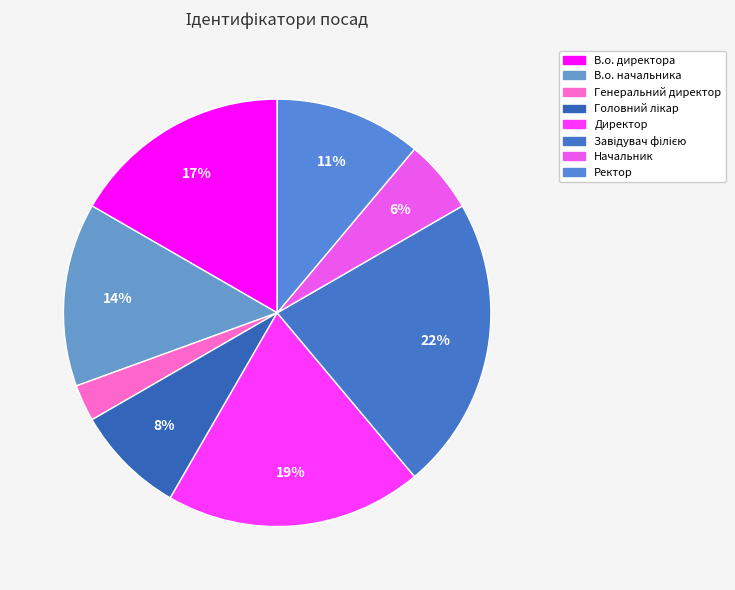

Is it true that Ректор is 1% of the pie?

False